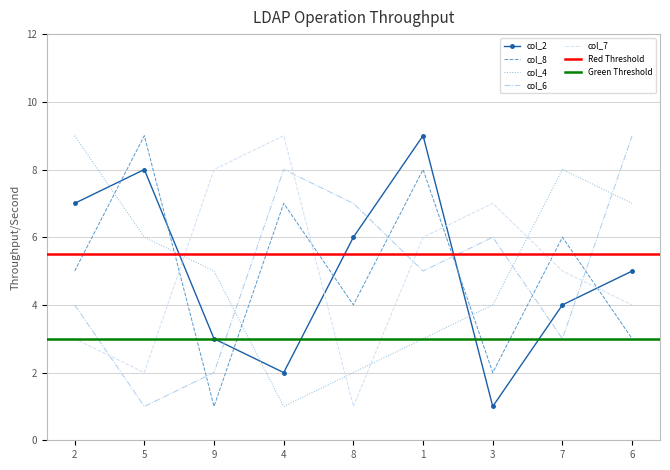

Which series has the widest spread of values?

col_2